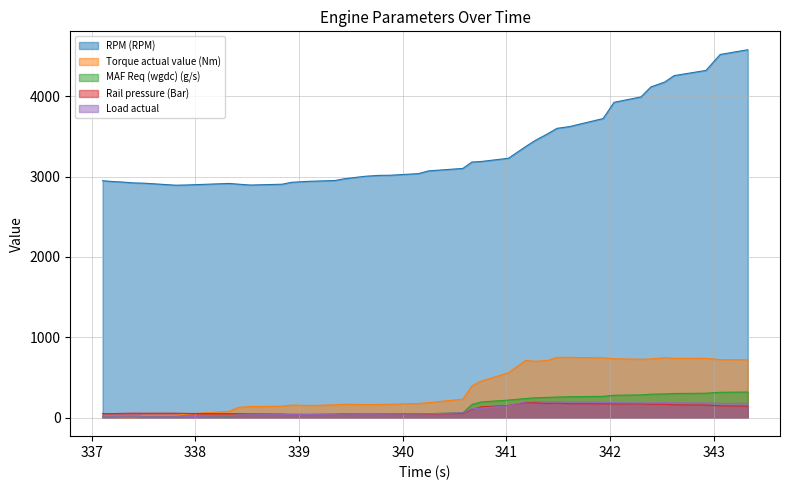

What is the value of the Torque actual value (Nm) point at the 1st from the left?

14.0